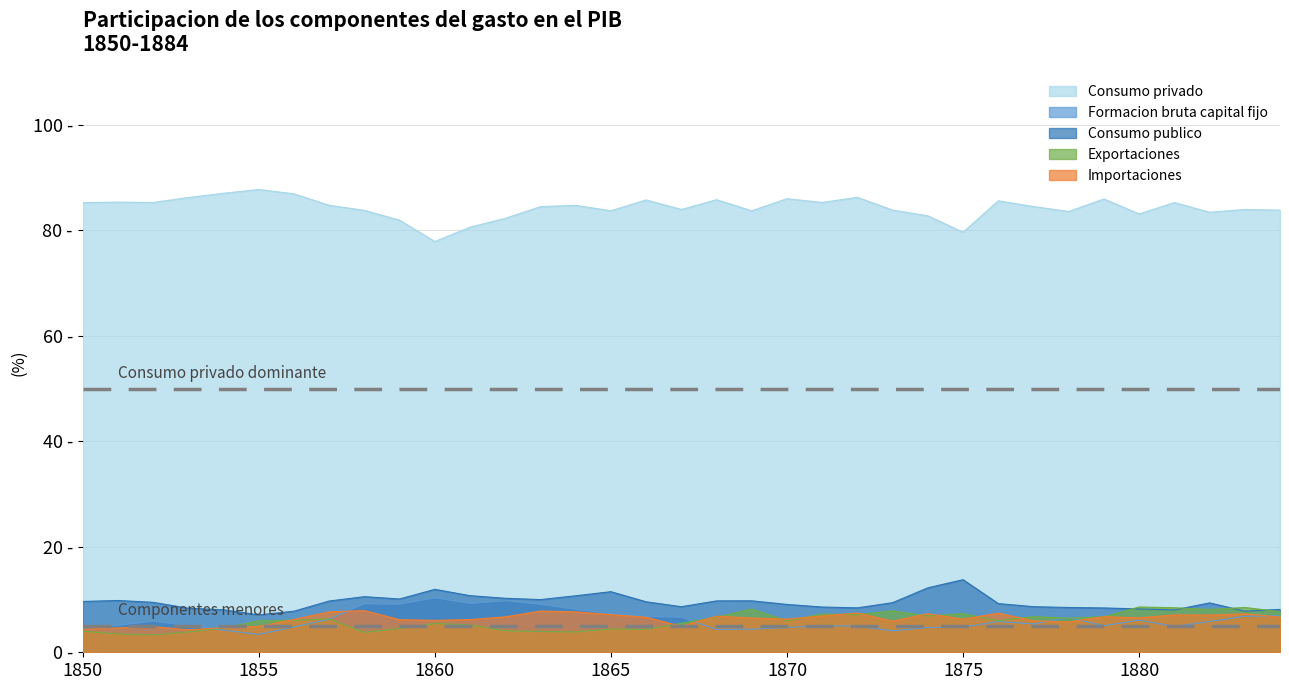

True or false: Consumo publico has a value of 11.2 at 1855.

False